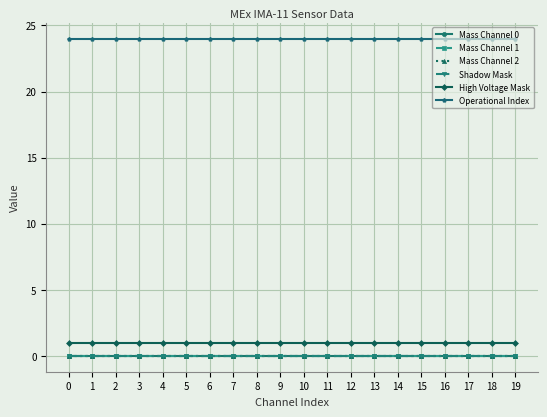

Is it true that Mass Channel 1 equals 0 at 1?

True